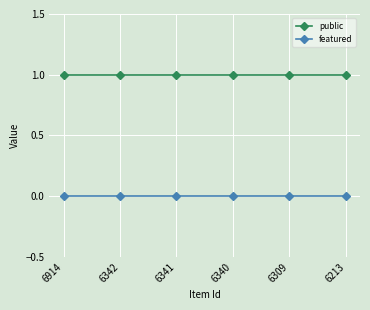

What is the sum of all public values?

6